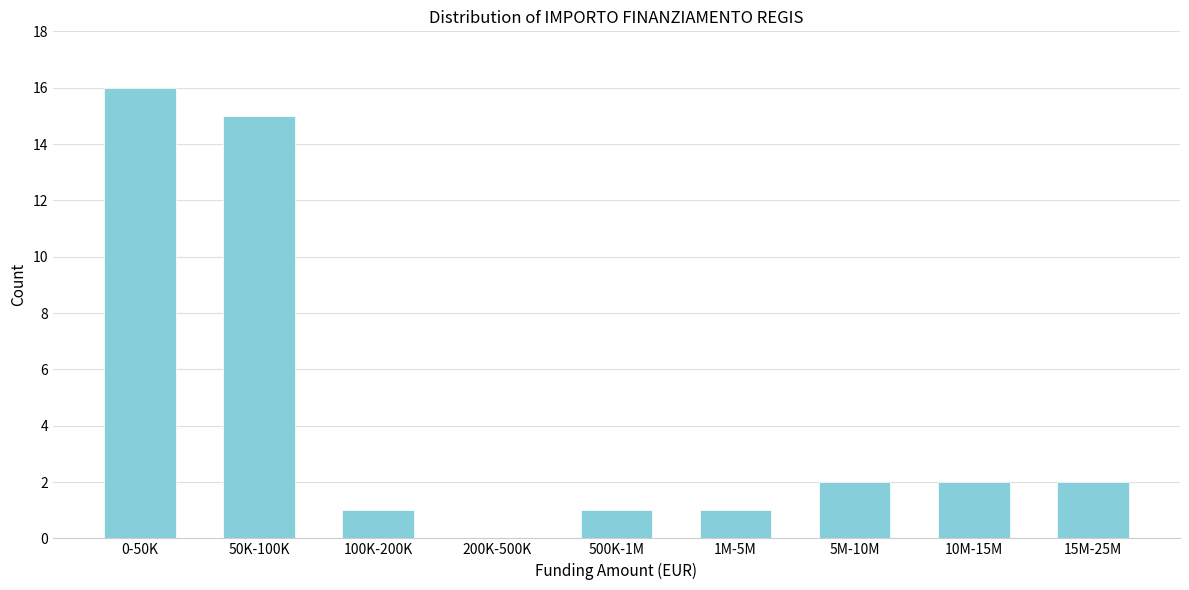

Reading left to right, what are all the values shown in this chart?

0-50K=16	50K-100K=15	100K-200K=1	200K-500K=0	500K-1M=1	1M-5M=1	5M-10M=2	10M-15M=2	15M-25M=2